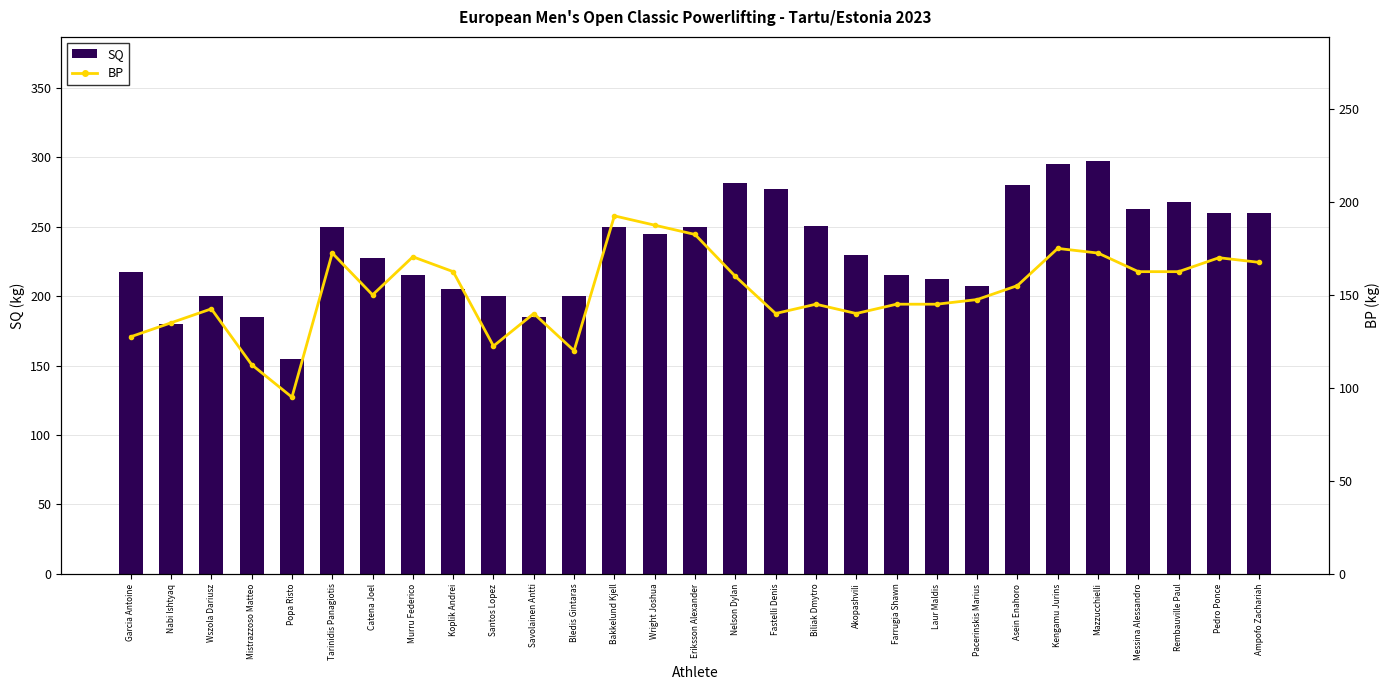

Which series changed the most between Wright Joshua and Biliak Dmytro?

BP